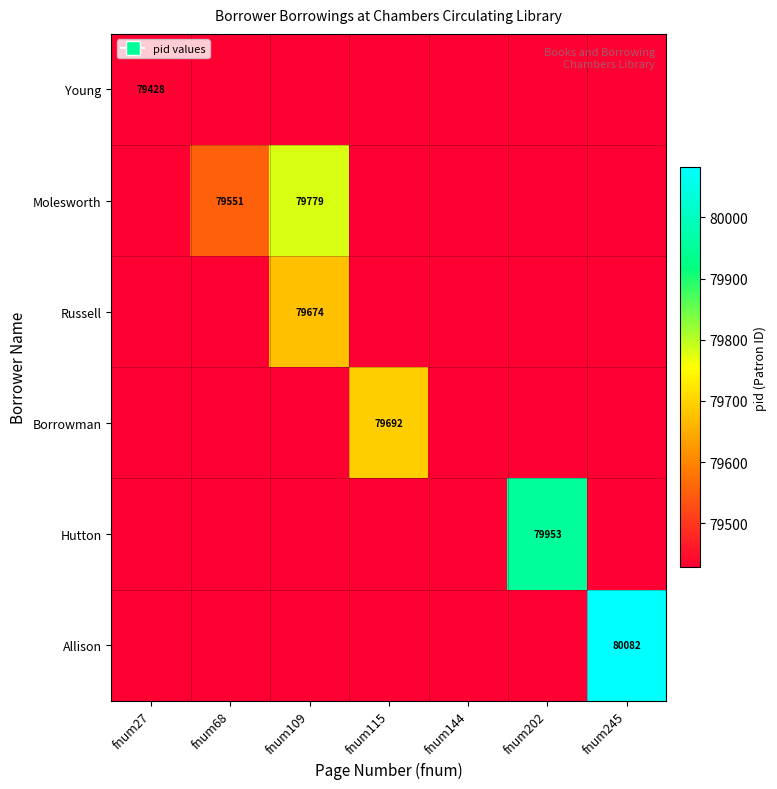

The value of Allison at fnum202 is 0. True or false?

True